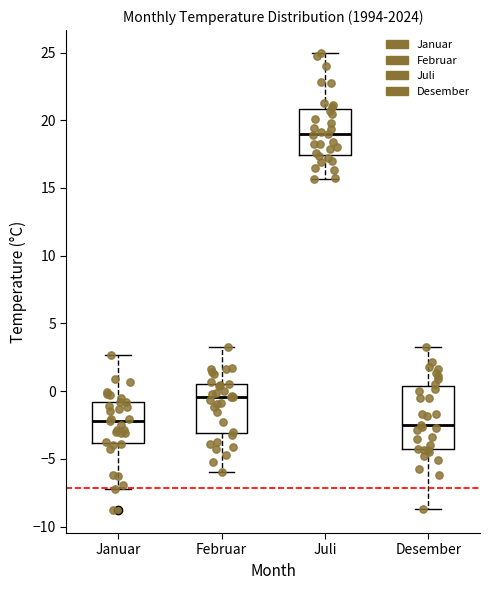

Comparing the boxes themselves (not the whiskers), which one is the tallest?

Desember